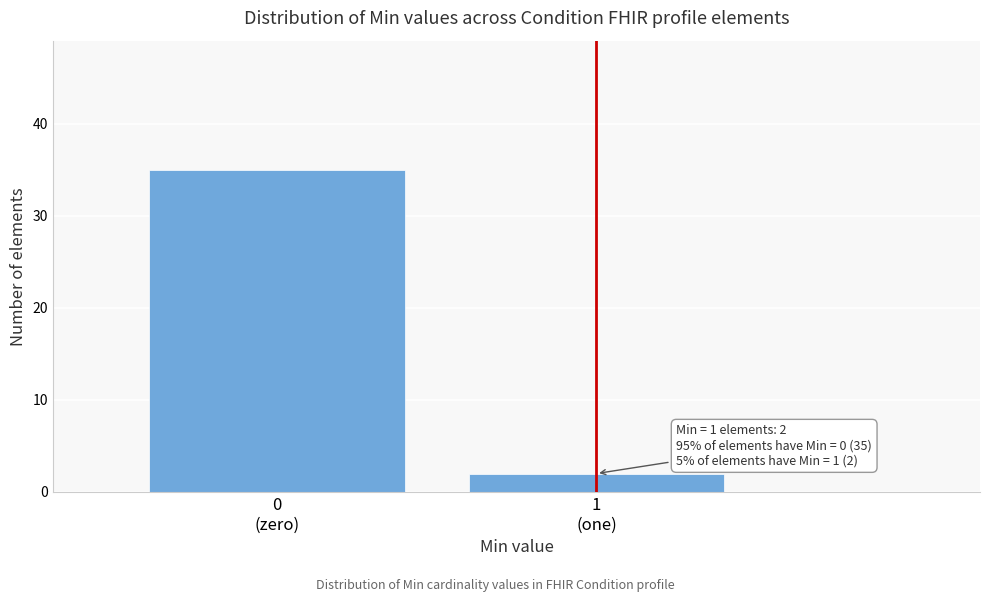

Reading left to right, what are all the values shown in this chart?

35	2